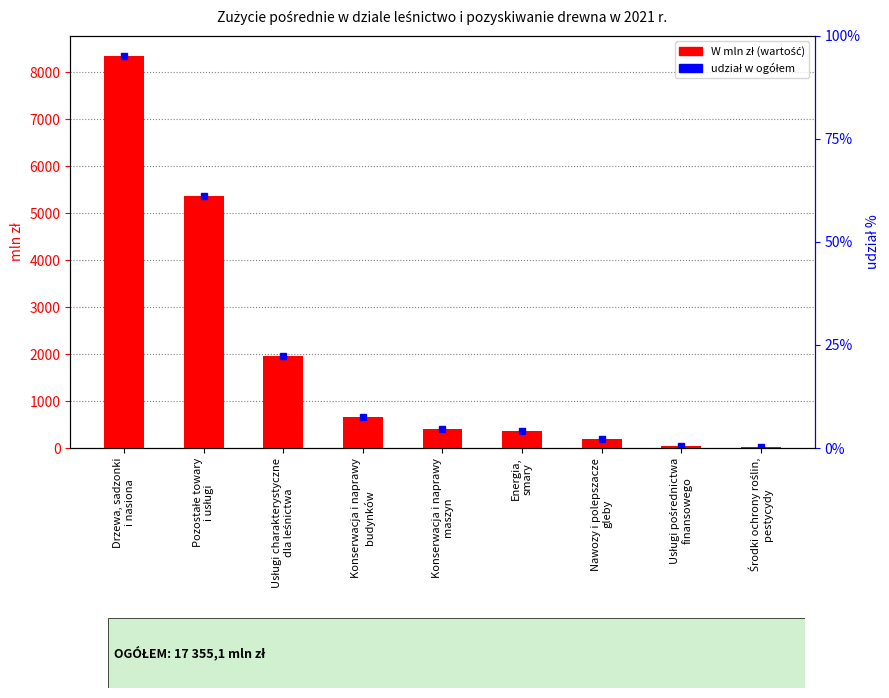

What is the value of the 5th bar from the left?

398.7